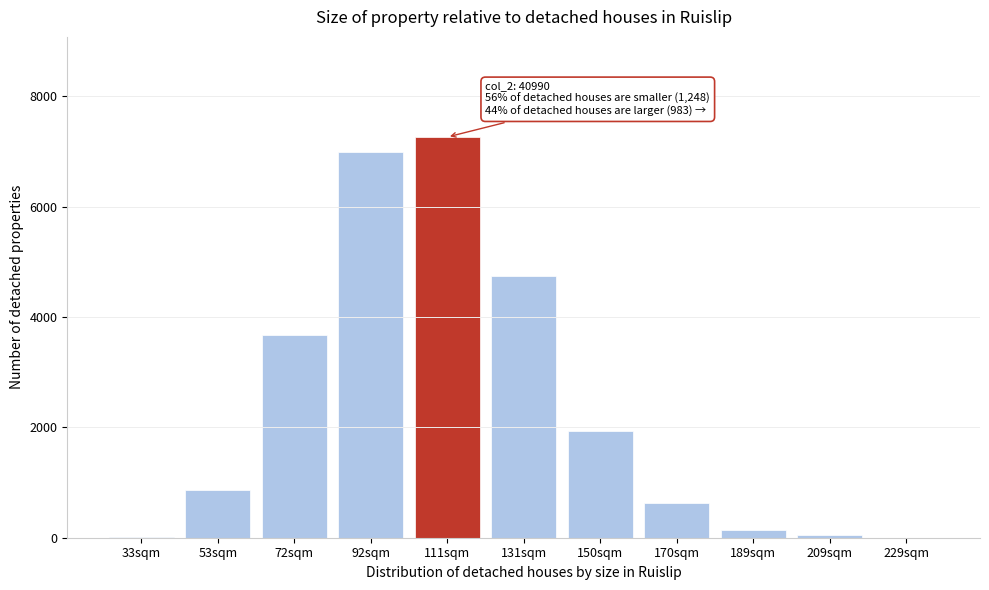

What is the change in value from 72sqm to 111sqm?

+3581